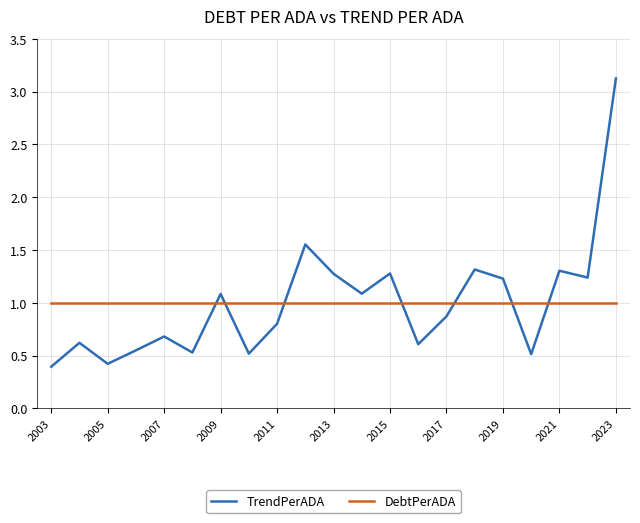

Which series has the widest spread of values?

TrendPerADA